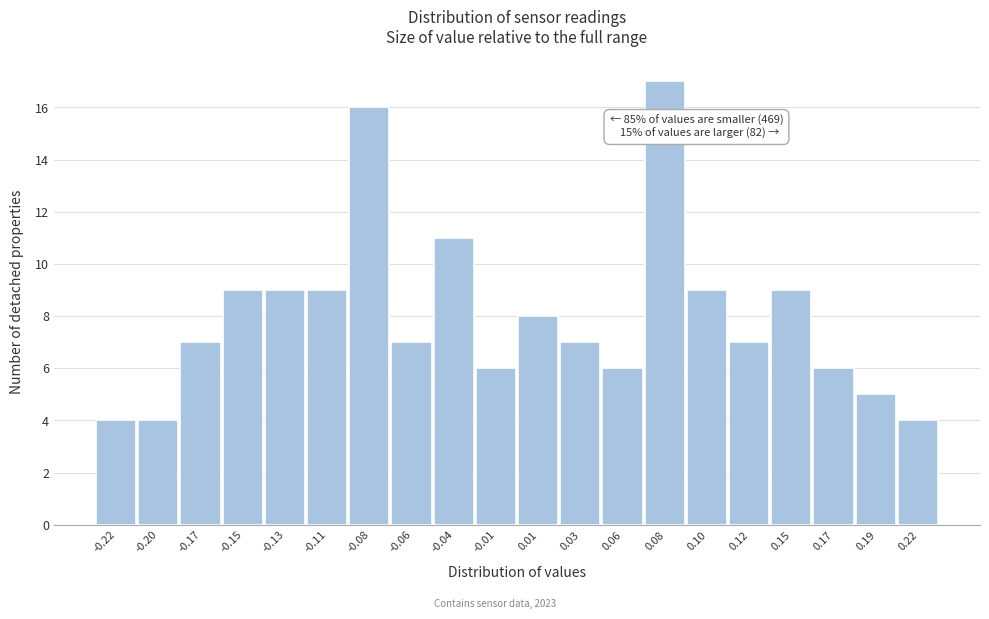

Reading left to right, extract all data points from this chart.

-0.22=4	-0.20=4	-0.17=7	-0.15=9	-0.13=9	-0.11=9	-0.08=16	-0.06=7	-0.04=11	-0.01=6	0.01=8	0.03=7	0.06=6	0.08=17	0.10=9	0.12=7	0.15=9	0.17=6	0.19=5	0.22=4